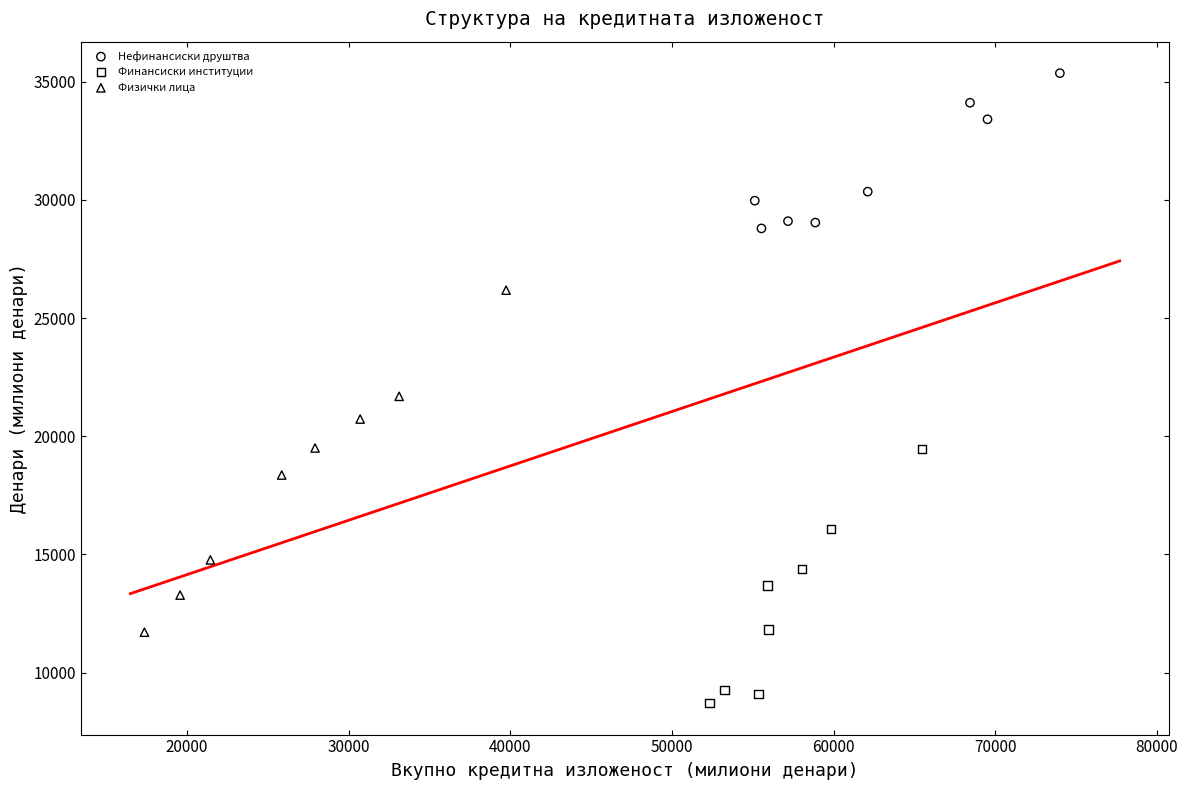

Which series reaches the maximum Y coordinate?

Нефинансиски друштва